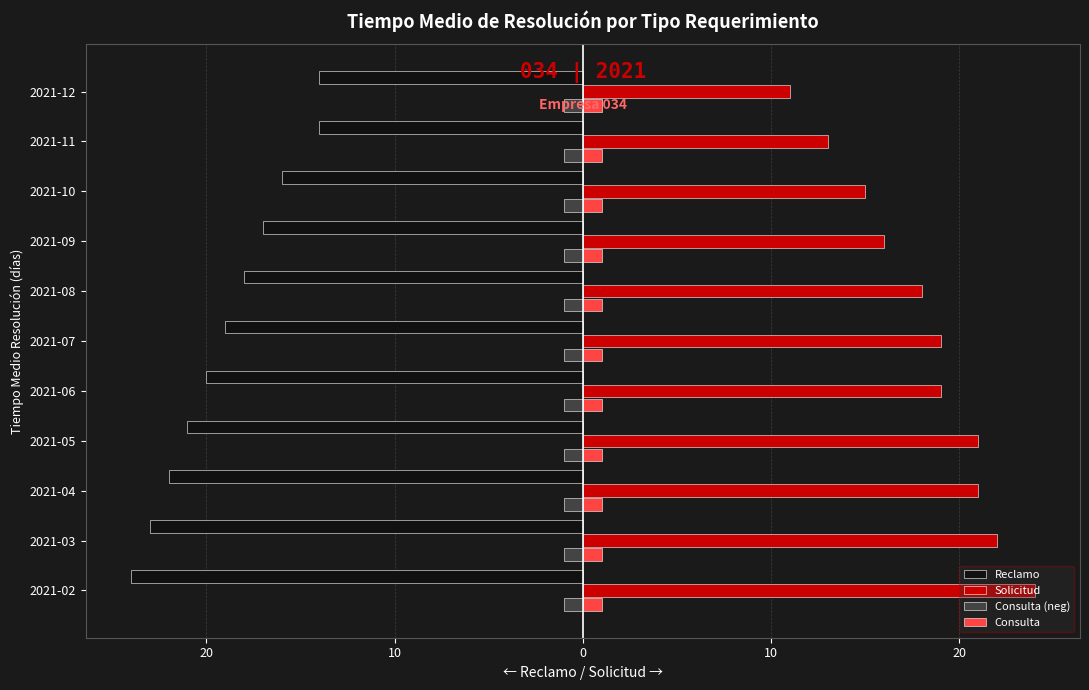

What are all the series names shown in the legend?

Reclamo, Solicitud, Consulta (neg), Consulta